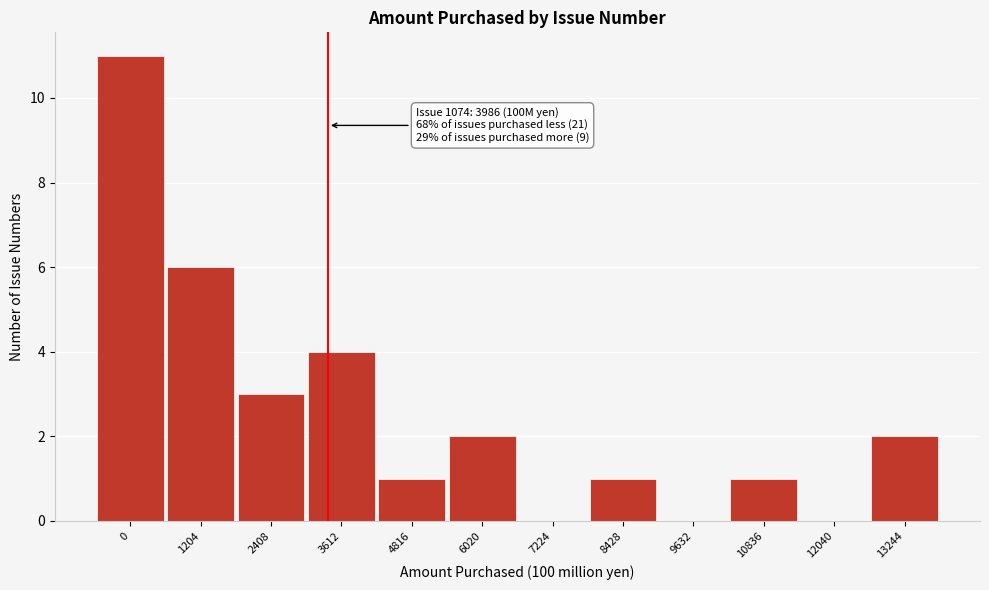

Reading left to right, extract all data points from this chart.

0=11	1204=6	2408=3	3612=4	4816=1	6020=2	7224=0	8428=1	9632=0	10836=1	12040=0	13244=2